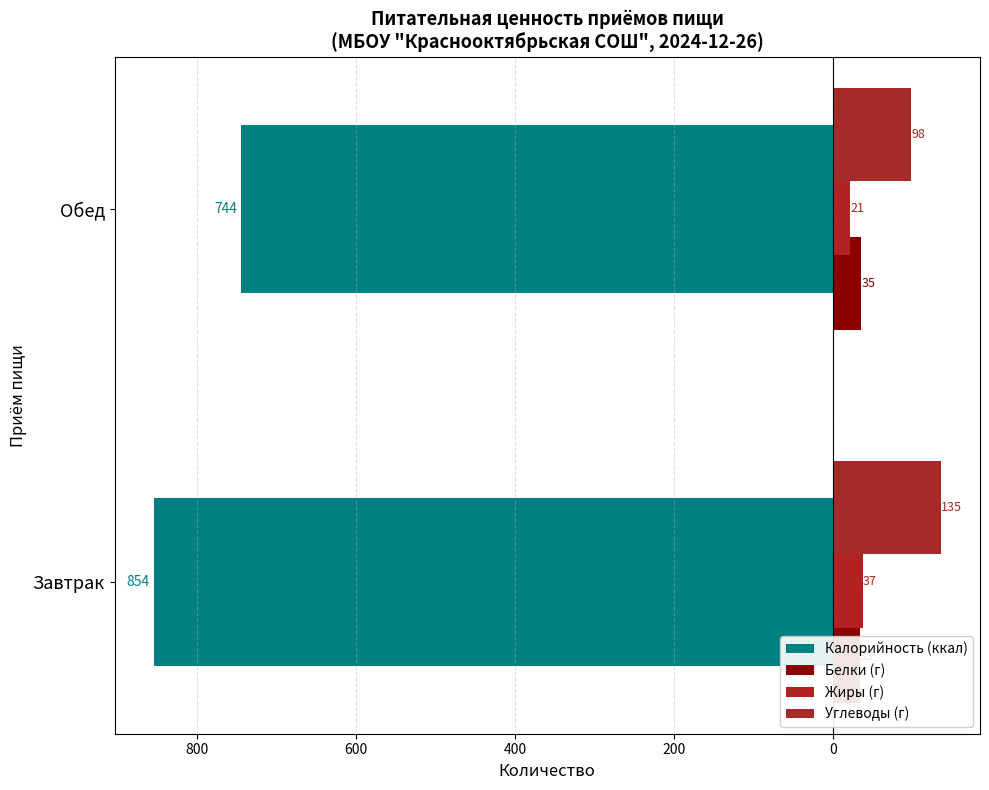

What is the difference between the maximum and minimum values in the Жиры (г) series?

16